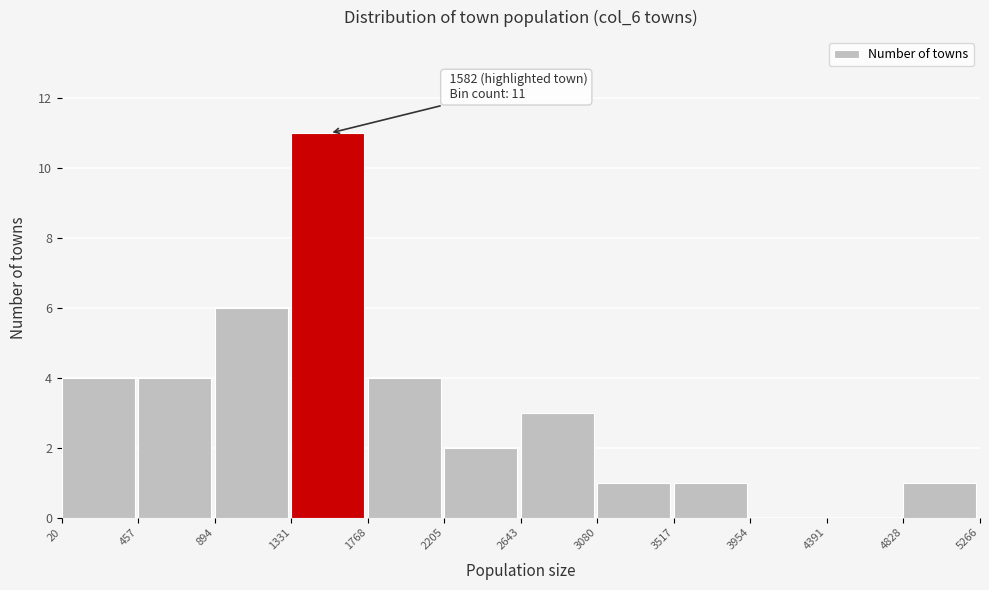

Over which range of the x-axis is the bar tallest?

1331 to 1768